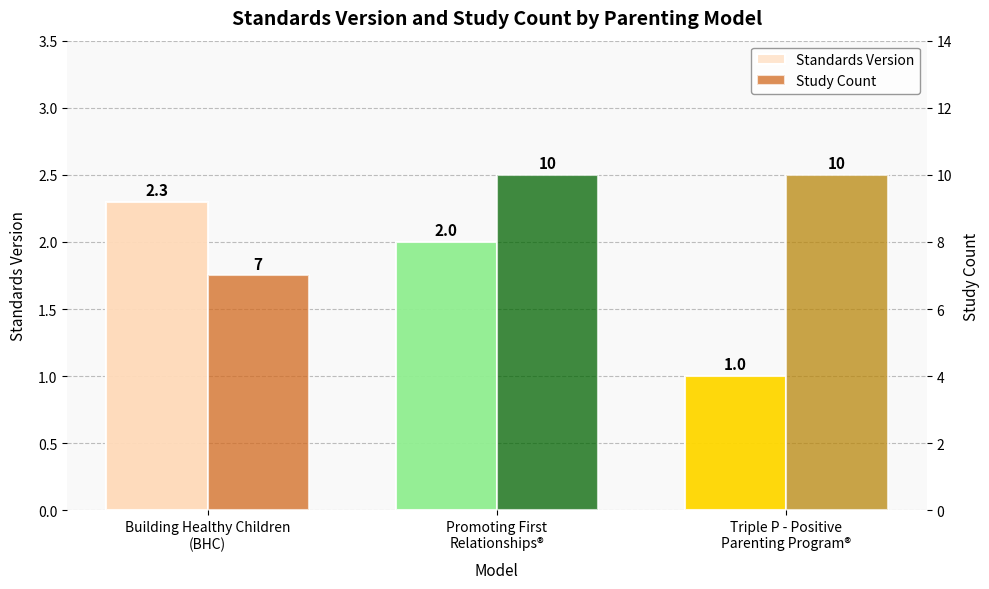

How many bars are there in each group?

2